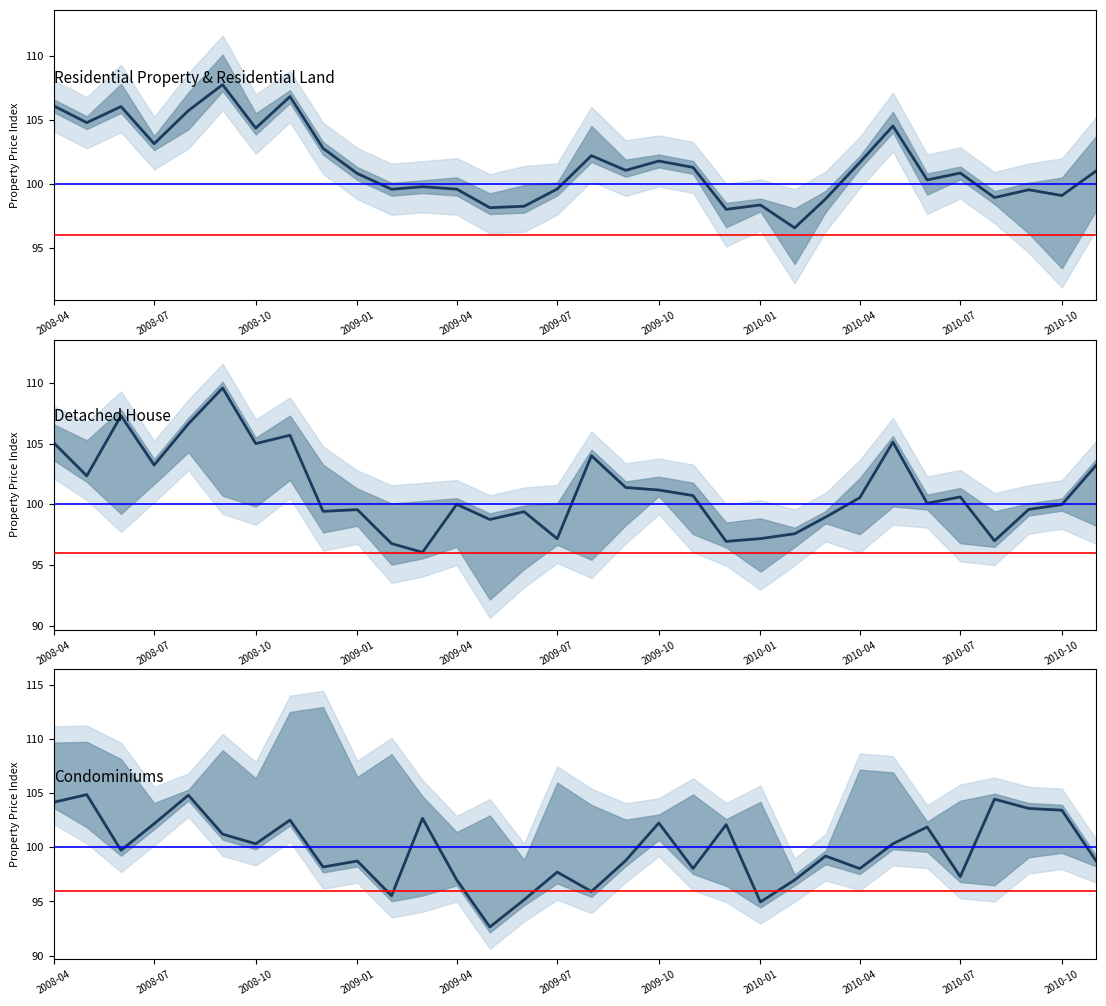

Is it true that Condominiums equals 27.0 at 2009-04?

False